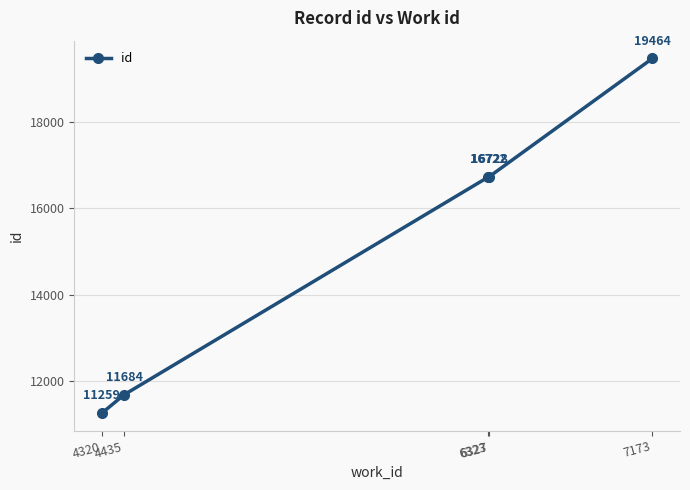

Reading left to right, what are all the values shown in this chart?

11259	11684	16722	16728	19464